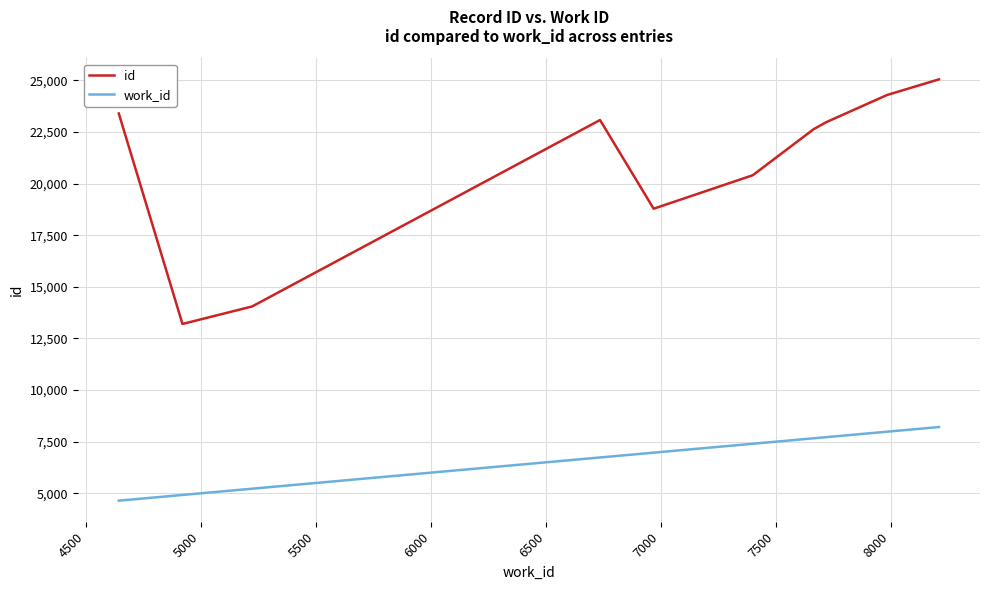

List the series in order of their peak value, highest first.

id, work_id